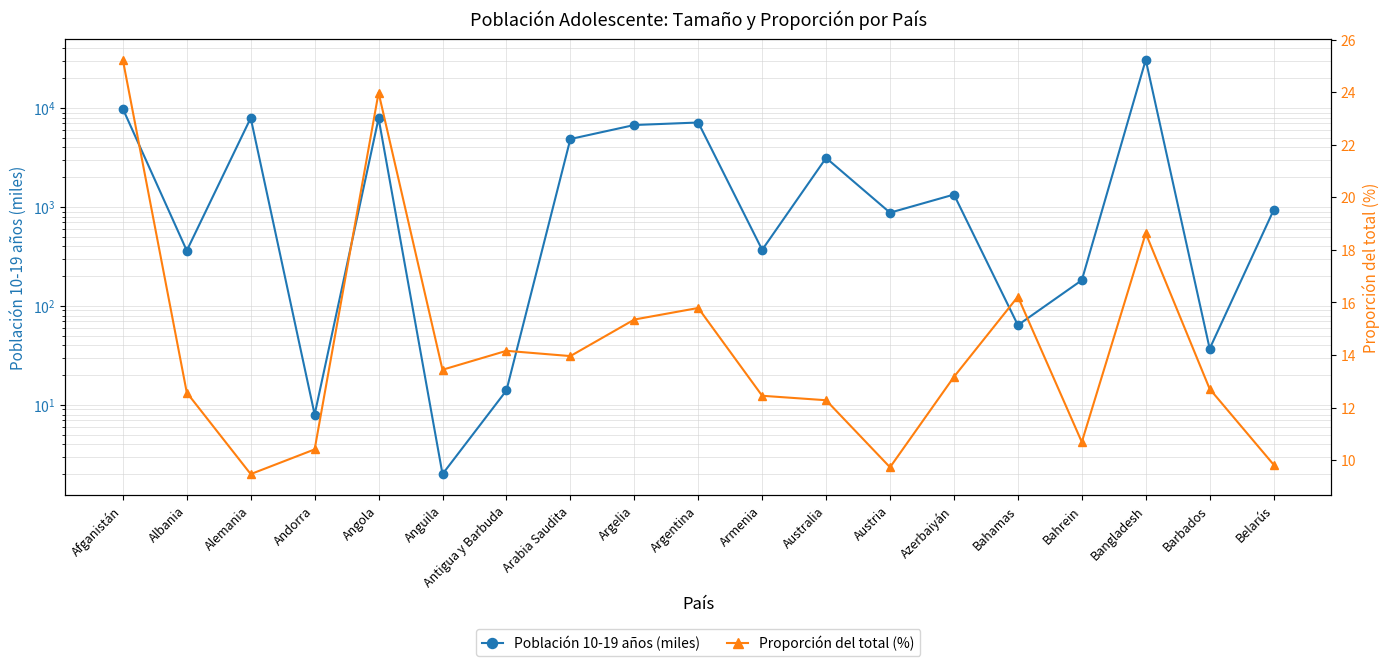

At Andorra, list the series in order from smallest to largest.

Población 10-19 años (miles), Proporción del total (%)